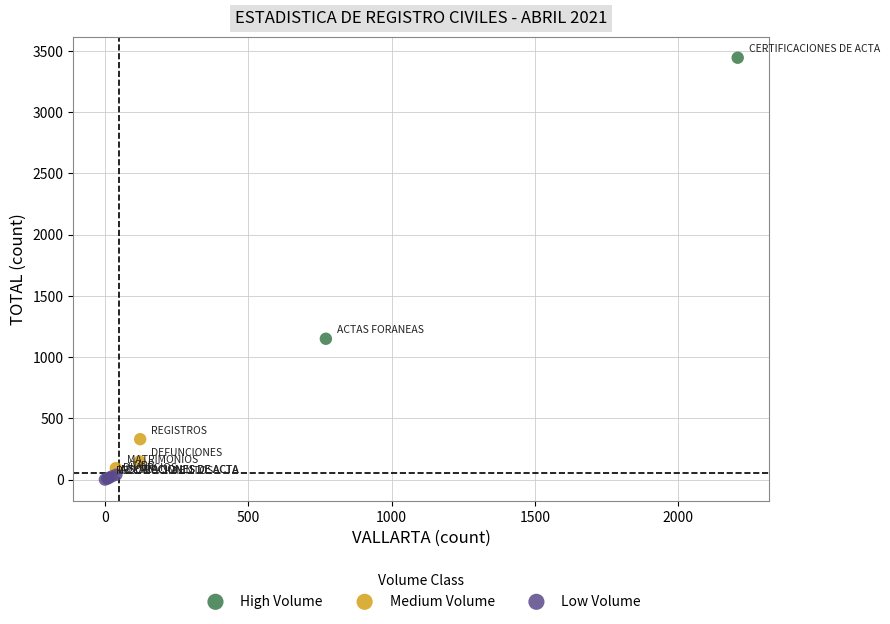

What are all the series names shown in the legend?

High Volume, Medium Volume, Low Volume